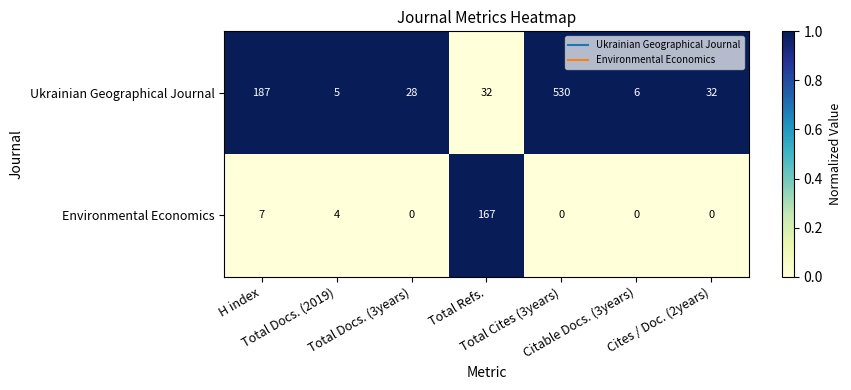

What is the minimum value for Ukrainian Geographical Journal?

5